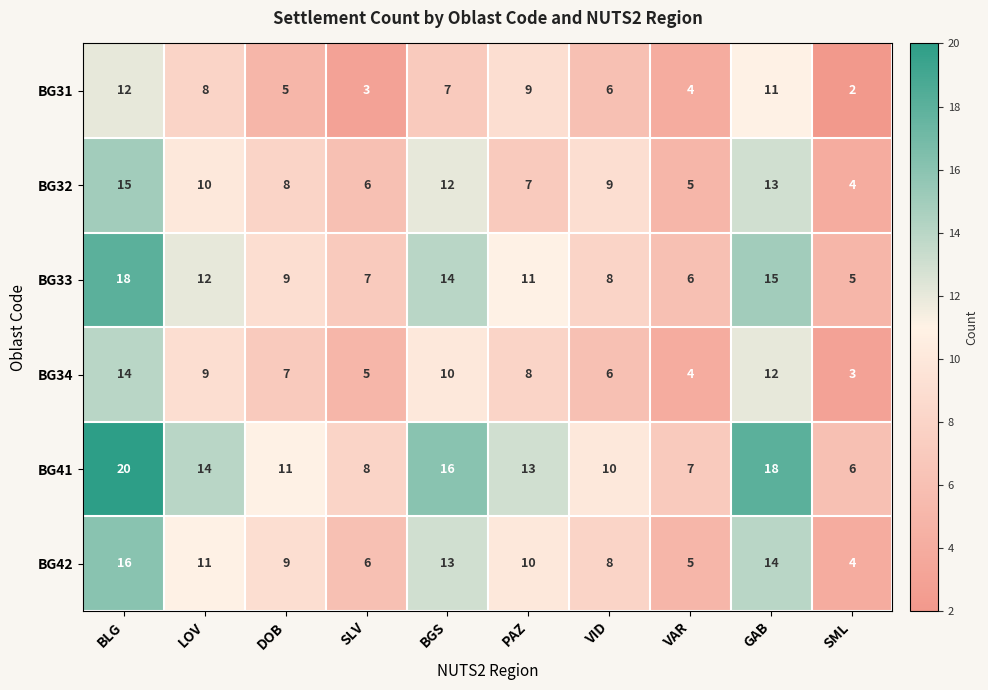

What is the spread (max minus min) of values at SLV?

5